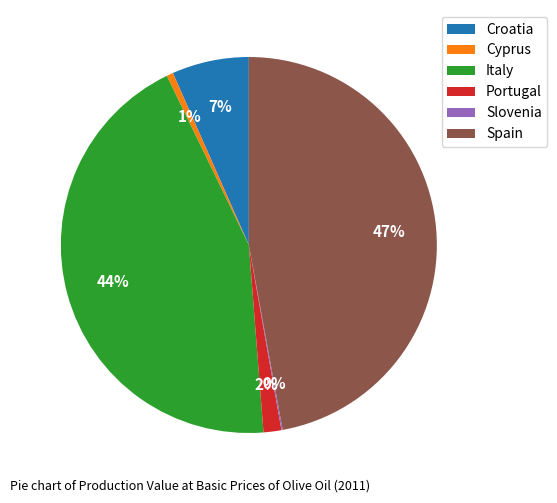

Is it true that Italy is 44% of the pie?

True